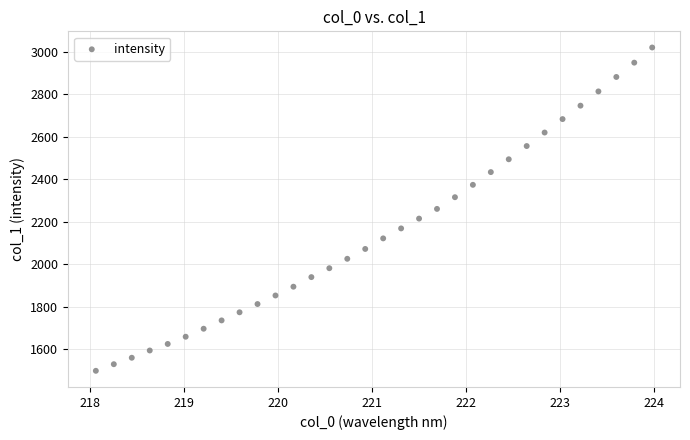

What is the range of X values (max minus min)?

5.9